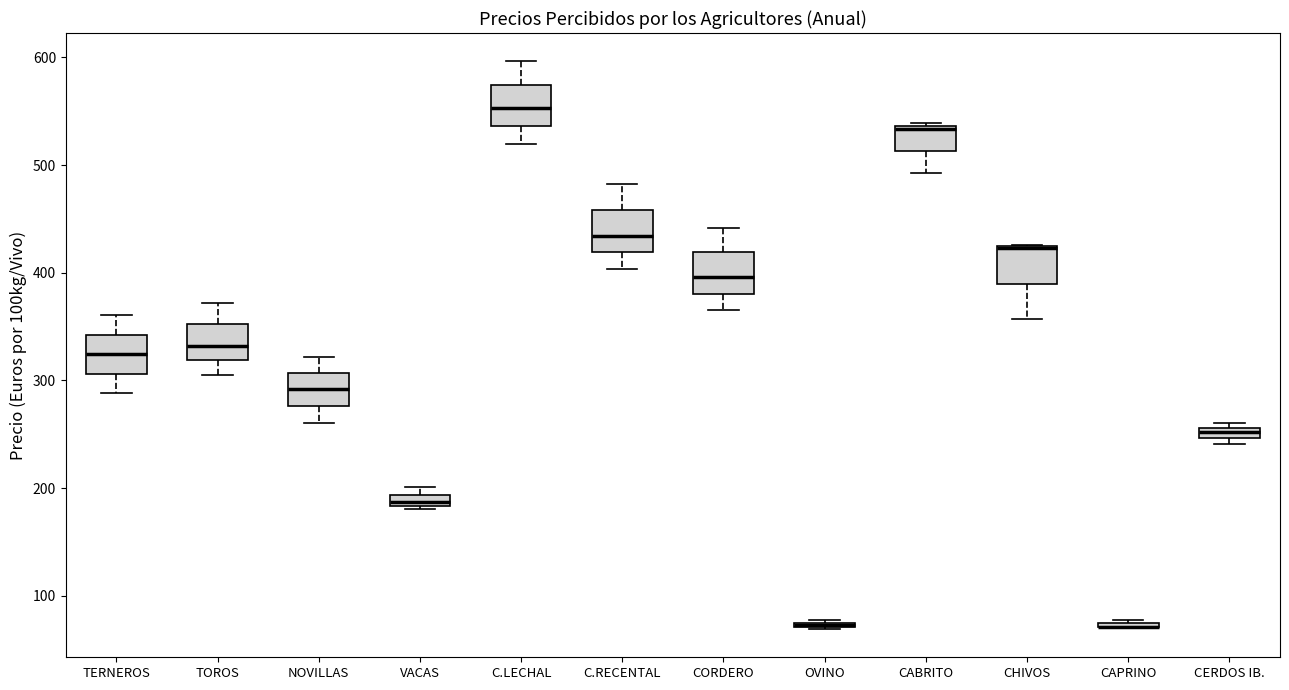

Where does the median line of the box for C.RECENTAL sit on the y-axis? The values are not printed on the chart, so give them approximately, as read against the axis.

430